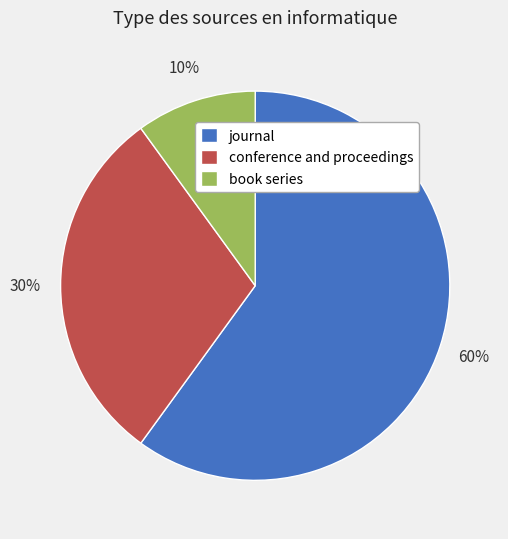

What percentage is the conference and proceedings slice, to the nearest percent?

30%